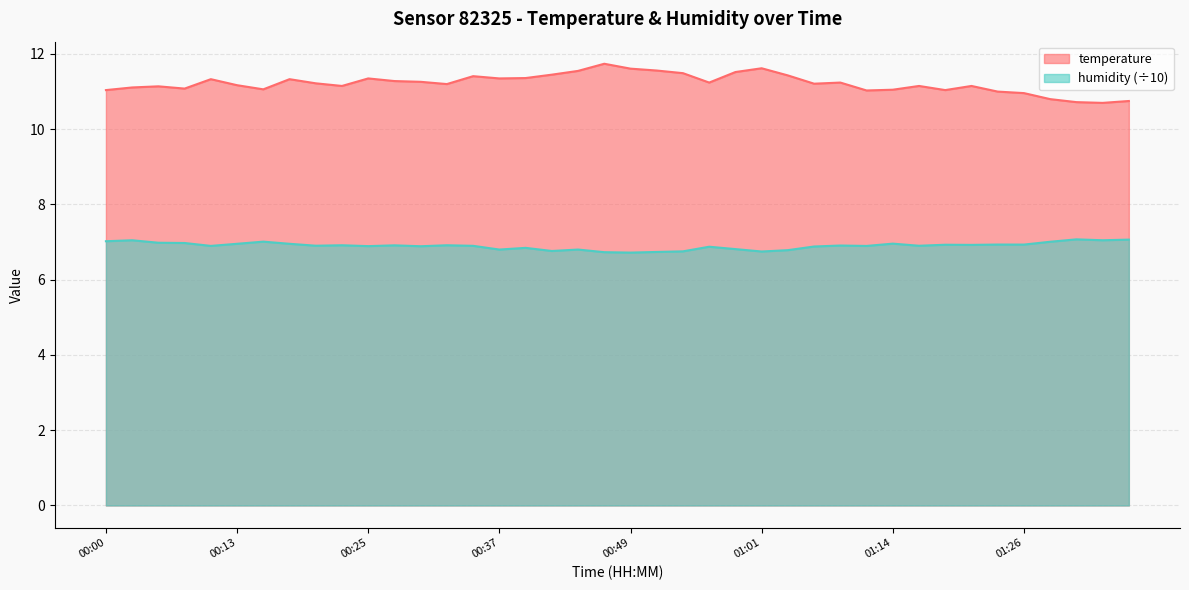

Which series has the largest total across all categories?

temperature